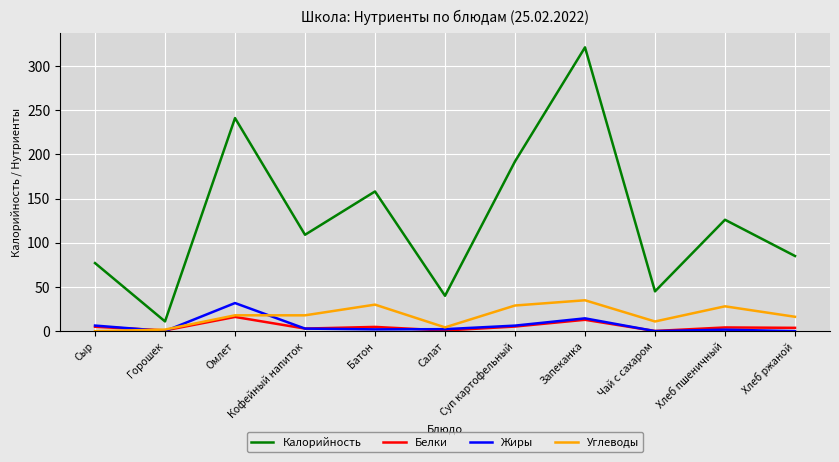

What is the total value across all series at Суп картофельный?

232.5